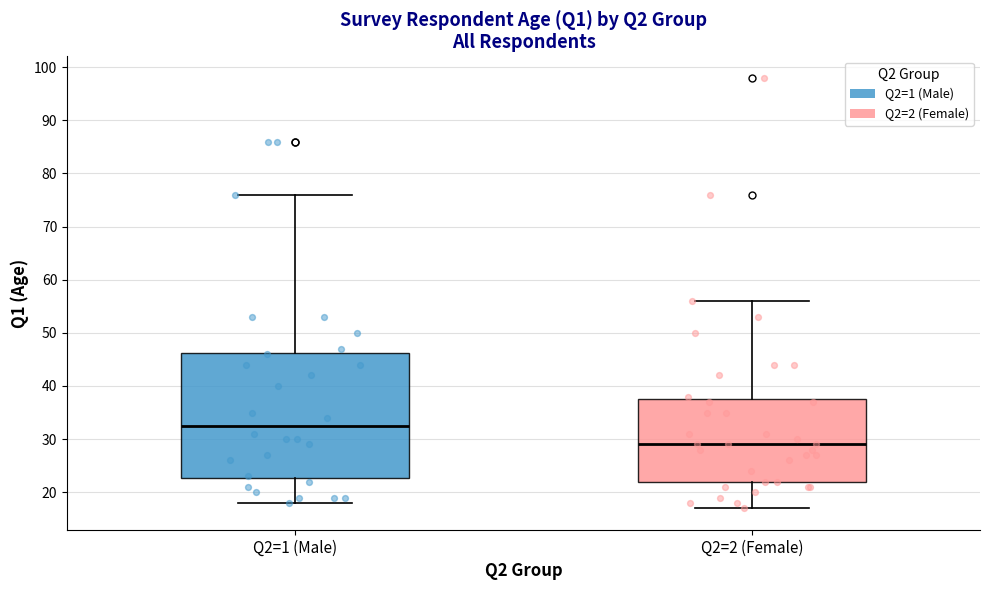

Where does the upper whisker of the box for Q2=1 (Male) end on the y-axis? The values are not printed on the chart, so give them approximately, as read against the axis.

76